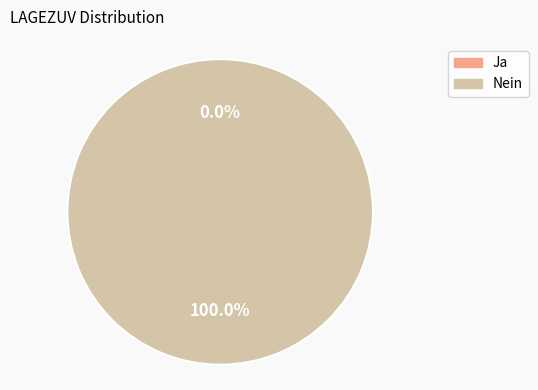

What percentage is NOT represented by Ja?

100.0%